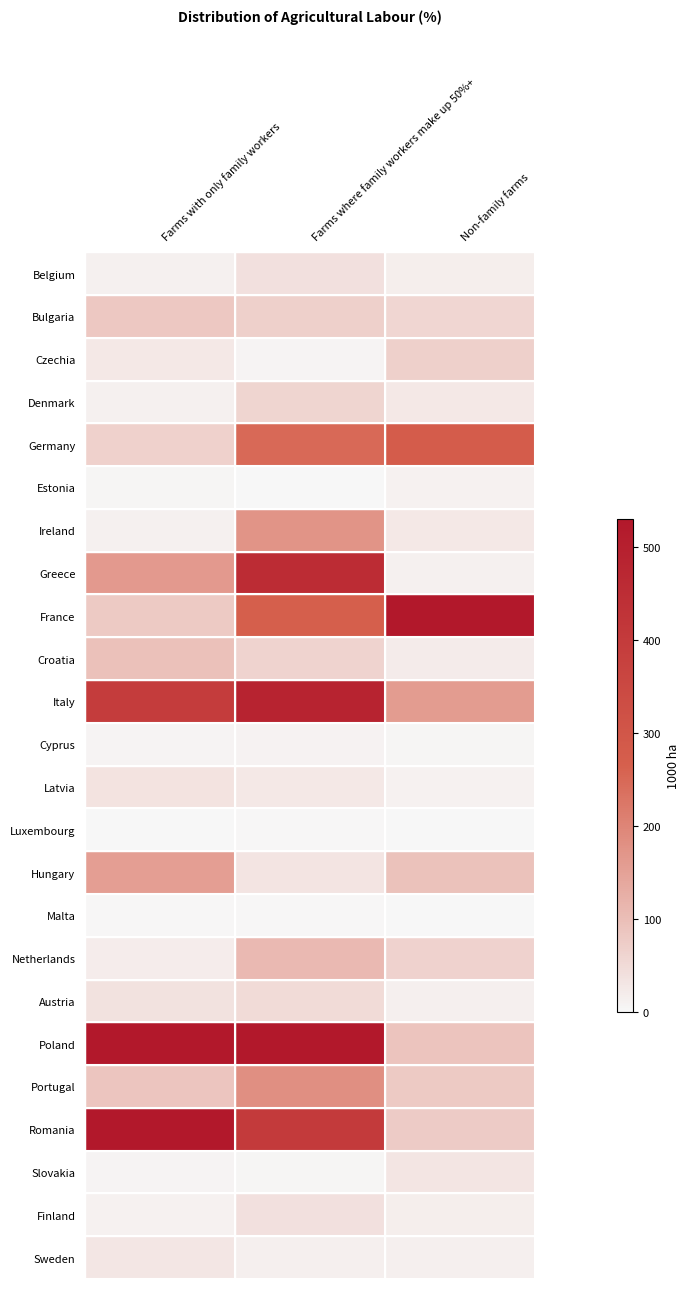

Reading left to right, what are all the values shown in this chart?

Belgium: Farms with only family workers=12.9	Farms where family workers make up 50%+=39.9	Non-family farms=17.0
Bulgaria: Farms with only family workers=84.6	Farms where family workers make up 50%+=69.7	Non-family farms=59.5
Czechia: Farms with only family workers=28.2	Farms where family workers make up 50%+=7.6	Non-family farms=69.5
Denmark: Farms with only family workers=14.0	Farms where family workers make up 50%+=60.8	Non-family farms=28.6
Germany: Farms with only family workers=66.9	Farms where family workers make up 50%+=250.3	Non-family farms=277.5
Estonia: Farms with only family workers=6.2	Farms where family workers make up 50%+=1.4	Non-family farms=10.5
Ireland: Farms with only family workers=12.9	Farms where family workers make up 50%+=174.6	Non-family farms=28.6
Greece: Farms with only family workers=165.6	Farms where family workers make up 50%+=457.5	Non-family farms=13.9
France: Farms with only family workers=80.5	Farms where family workers make up 50%+=269.4	Non-family farms=529.0
Croatia: Farms with only family workers=95.7	Farms where family workers make up 50%+=62.6	Non-family farms=21.5
Italy: Farms with only family workers=399.2	Farms where family workers make up 50%+=490.2	Non-family farms=160.8
Cyprus: Farms with only family workers=7.2	Farms where family workers make up 50%+=9.5	Non-family farms=5.0
Latvia: Farms with only family workers=36.0	Farms where family workers make up 50%+=28.3	Non-family farms=10.6
Luxembourg: Farms with only family workers=1.5	Farms where family workers make up 50%+=2.5	Non-family farms=0.8
Hungary: Farms with only family workers=157.3	Farms where family workers make up 50%+=33.4	Non-family farms=93.7
Malta: Farms with only family workers=2.5	Farms where family workers make up 50%+=3.2	Non-family farms=0.2
Netherlands: Farms with only family workers=19.3	Farms where family workers make up 50%+=108.0	Non-family farms=64.3
Austria: Farms with only family workers=39.0	Farms where family workers make up 50%+=51.4	Non-family farms=15.0
Poland: Farms with only family workers=1051.8	Farms where family workers make up 50%+=676.9	Non-family farms=89.6
Portugal: Farms with only family workers=87.9	Farms where family workers make up 50%+=183.1	Non-family farms=79.2
Romania: Farms with only family workers=743.0	Farms where family workers make up 50%+=404.0	Non-family farms=77.6
Slovakia: Farms with only family workers=8.2	Farms where family workers make up 50%+=5.0	Non-family farms=32.6
Finland: Farms with only family workers=11.4	Farms where family workers make up 50%+=40.0	Non-family farms=18.3
Sweden: Farms with only family workers=29.8	Farms where family workers make up 50%+=16.5	Non-family farms=16.3